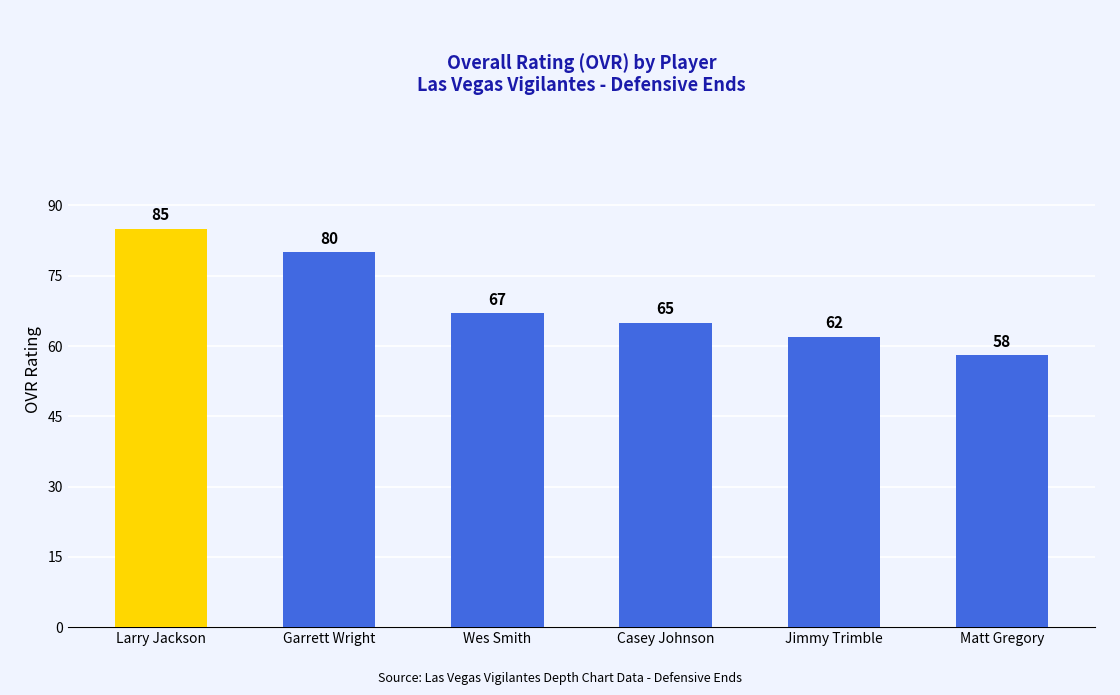

Rank the categories by value from highest to lowest.

Larry Jackson, Garrett Wright, Wes Smith, Casey Johnson, Jimmy Trimble, Matt Gregory